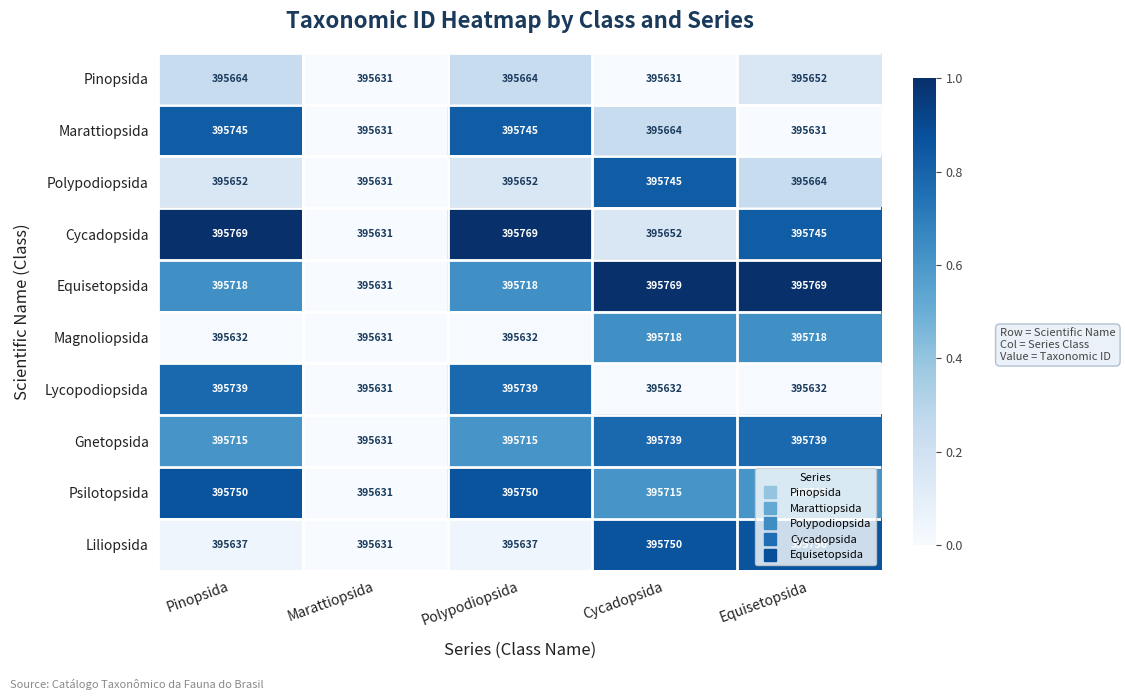

What is the difference between the maximum and minimum values in the Polypodiopsida series?

114